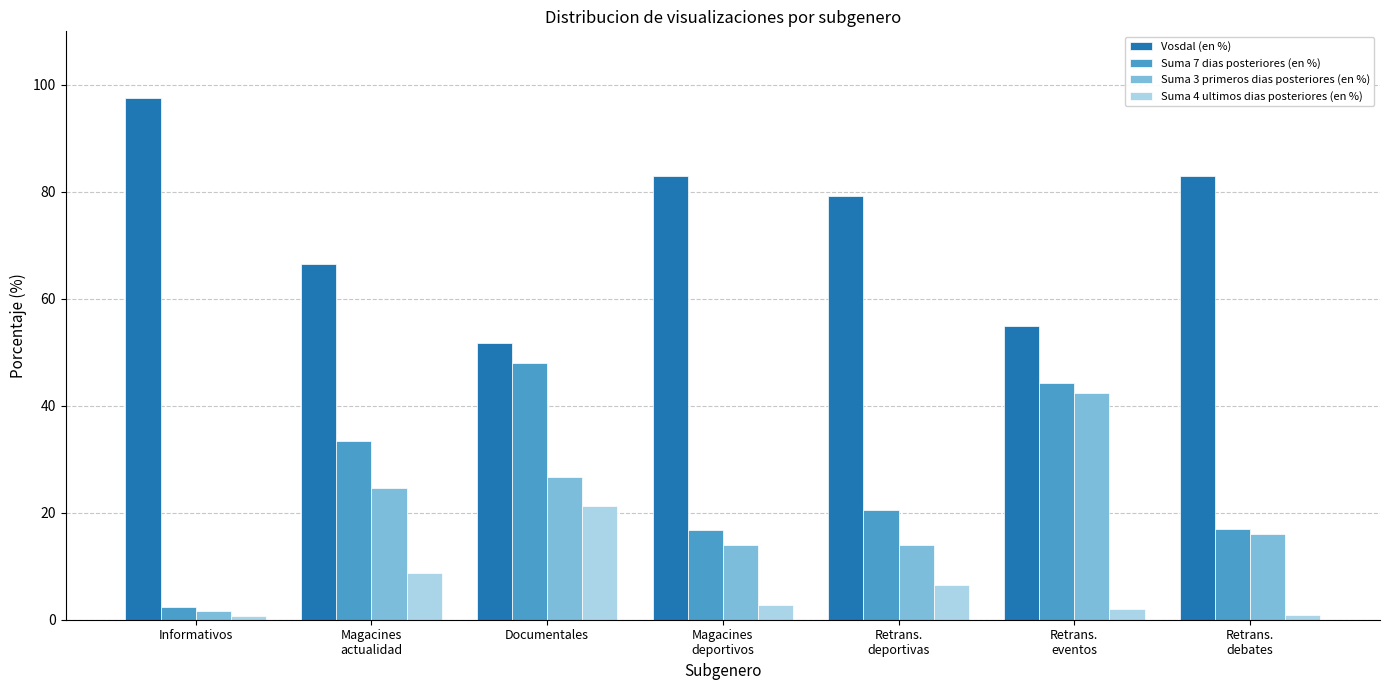

Are the bars horizontal?

No